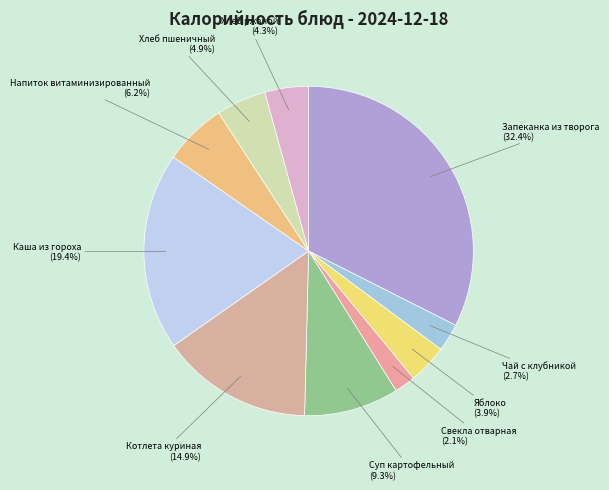

Combined, do Суп картофельный and Чай с клубникой account for over 50%?

No